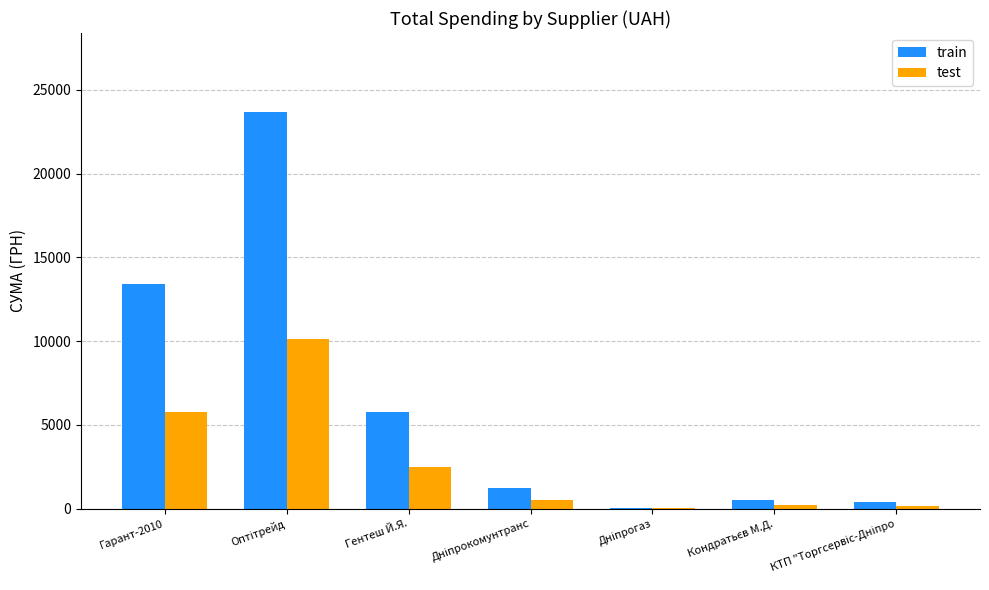

The value of test at Гентеш Й.Я. is 1367. True or false?

False